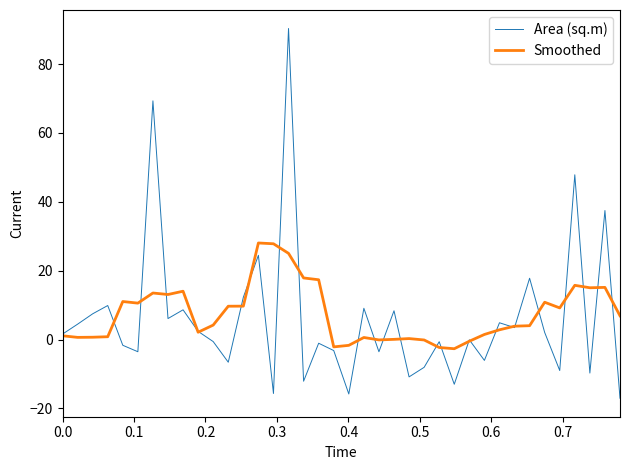

List the series in order of their overall mean, lowest first.

Area (sq.m), Smoothed